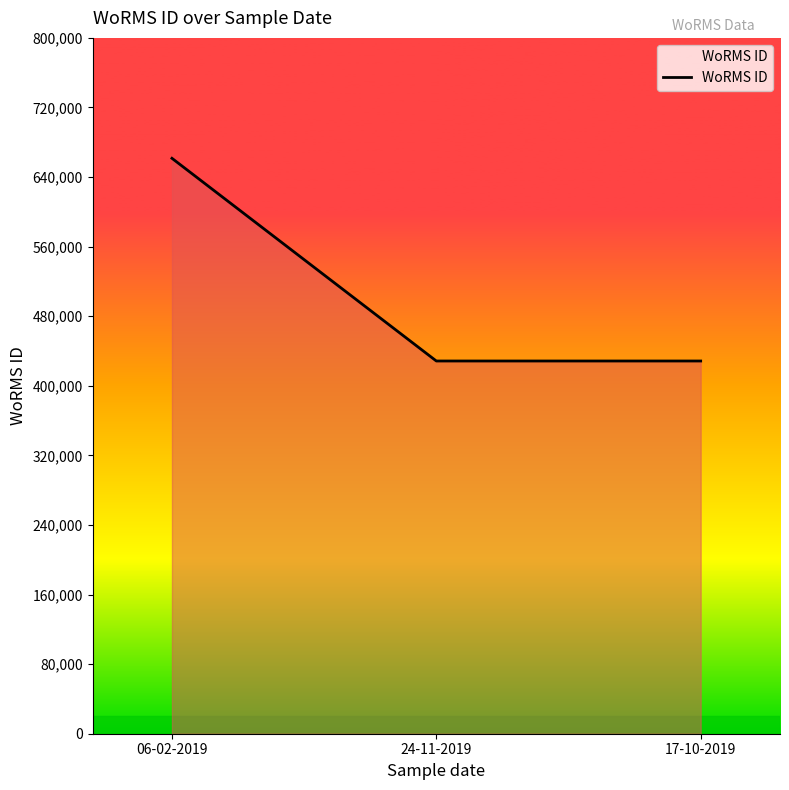

What is the sum of the values at 24-11-2019 and 17-10-2019?

857044